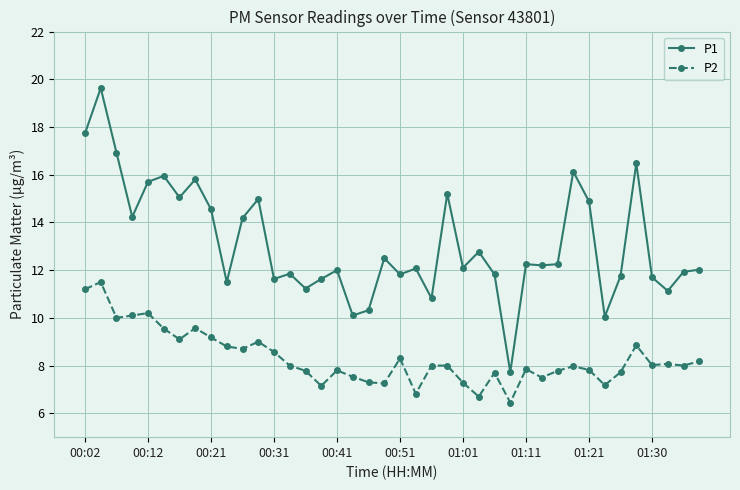

True or false: P1 and P2 intersect in this chart.

False